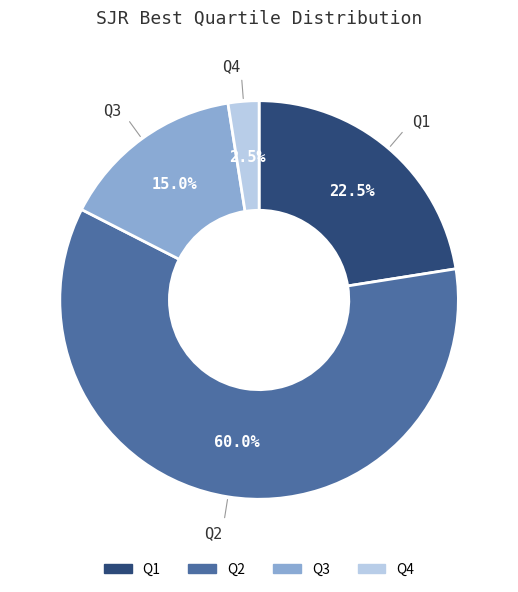

What is the largest slice in the pie chart?

Q2